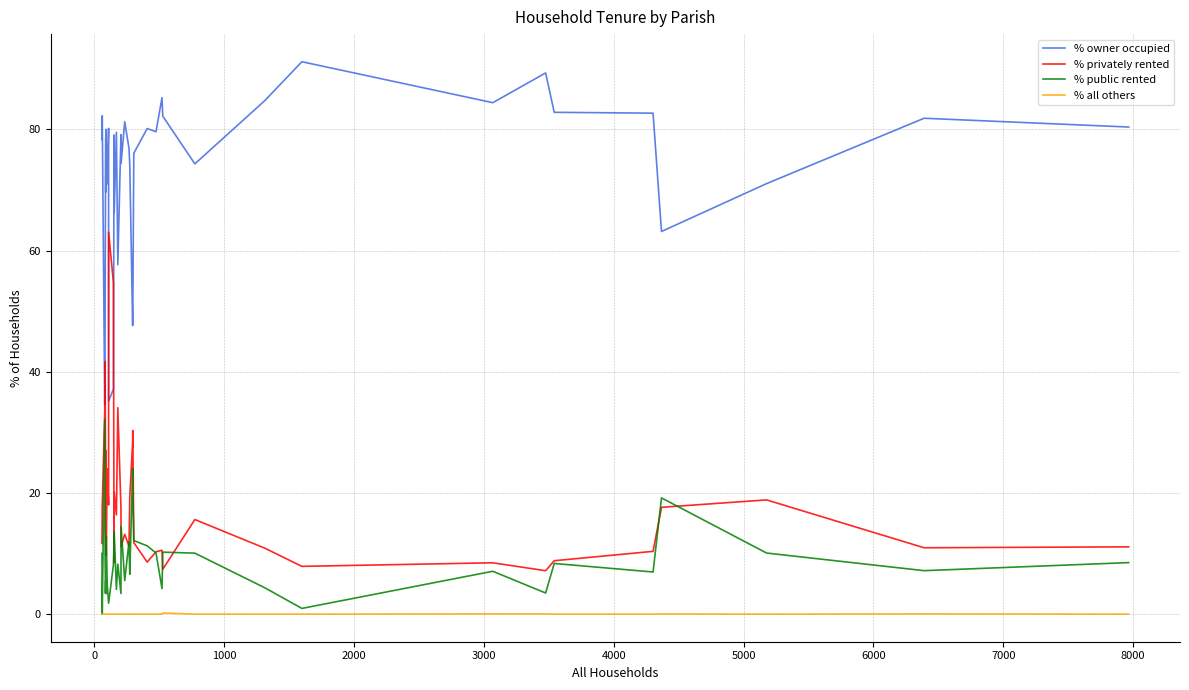

At how many categories does at least one series exceed 65?

32